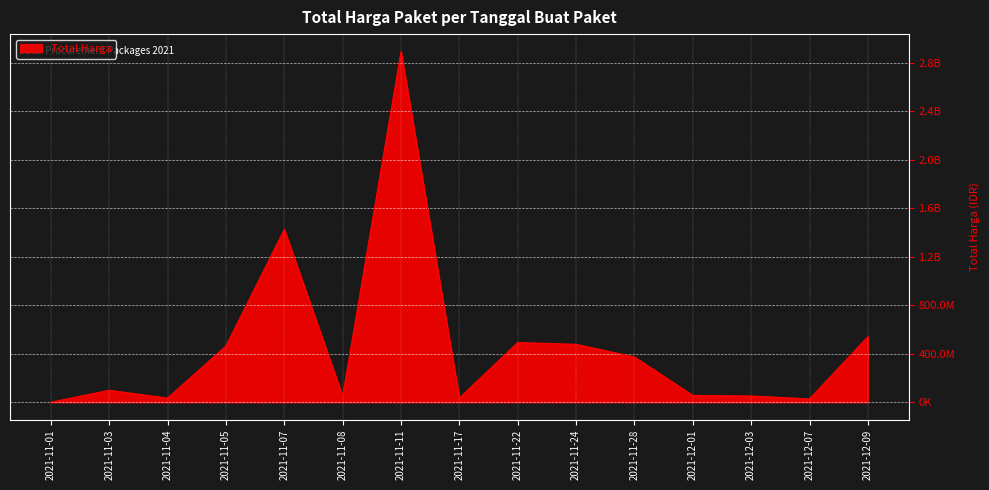

What is the sum of the values at 2021-12-01 and 2021-11-17?

90444800